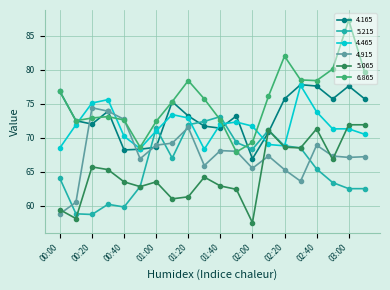

What is the sum of all 4.465 values?

1433.7